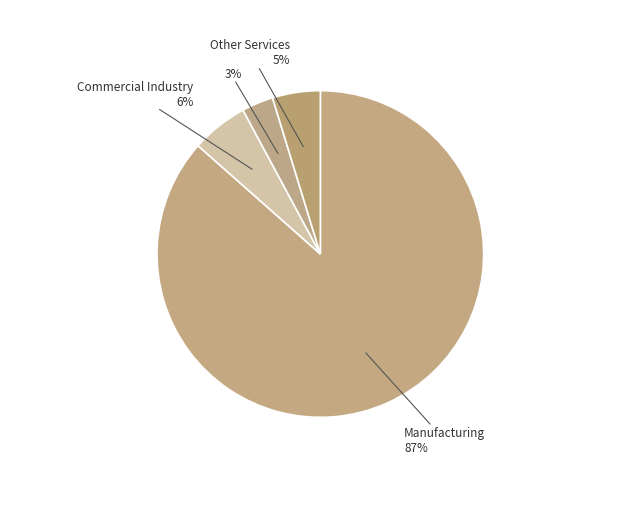

Which category has the smallest portion of the pie?

Other